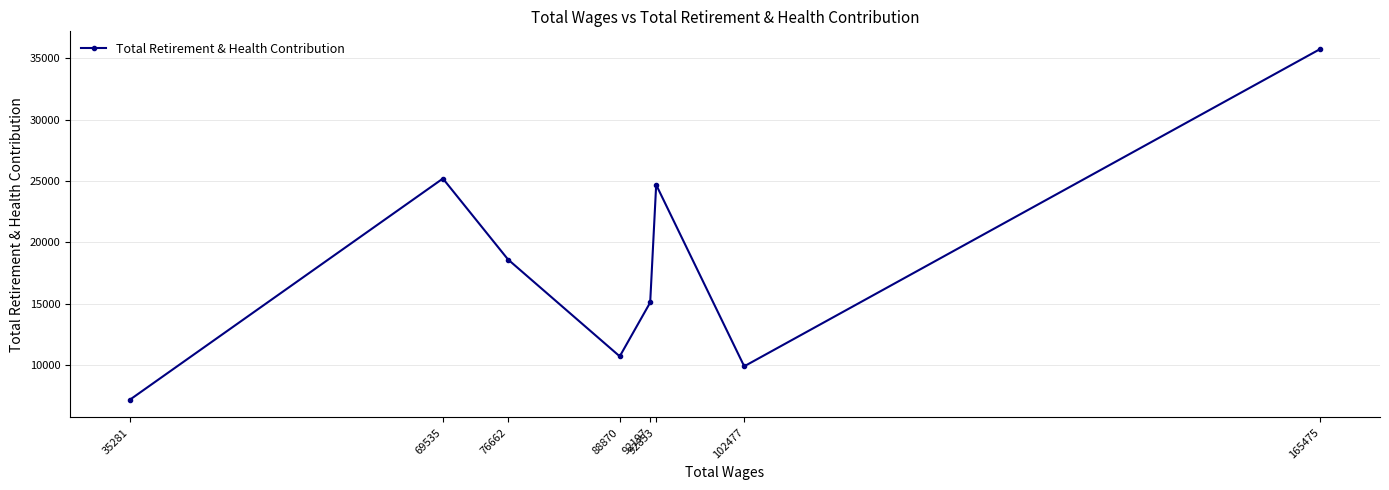

The chart shows a value of 18591 at 76662. True or false?

True